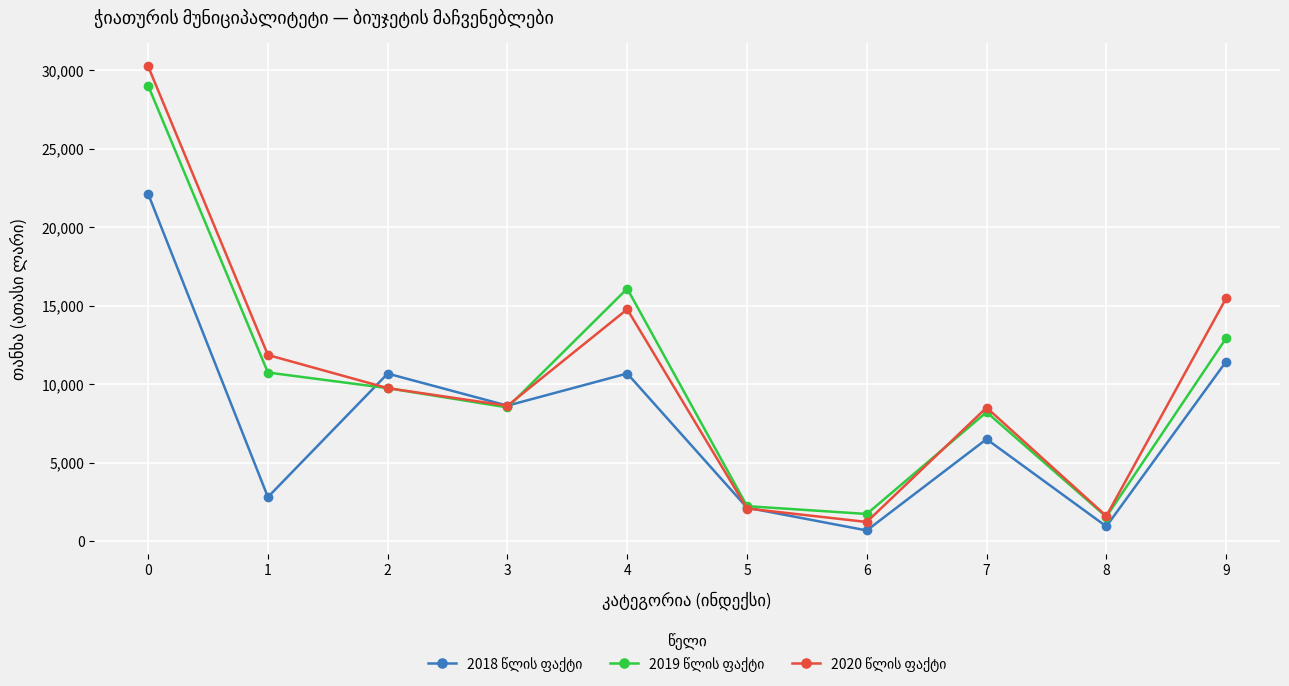

What is the difference between the highest and lowest values at 3?

114.2